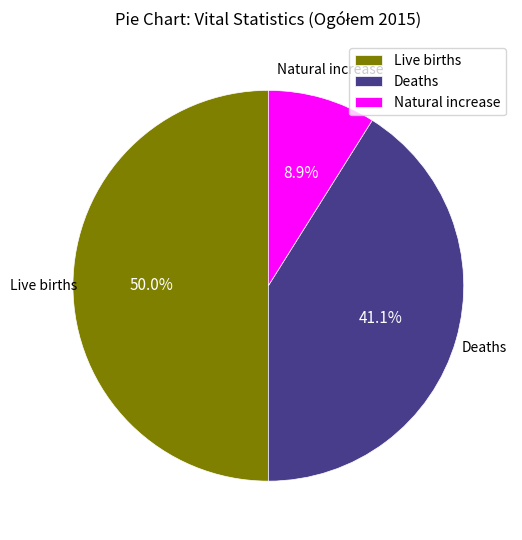

What percentage is NOT represented by Deaths?

58.9%